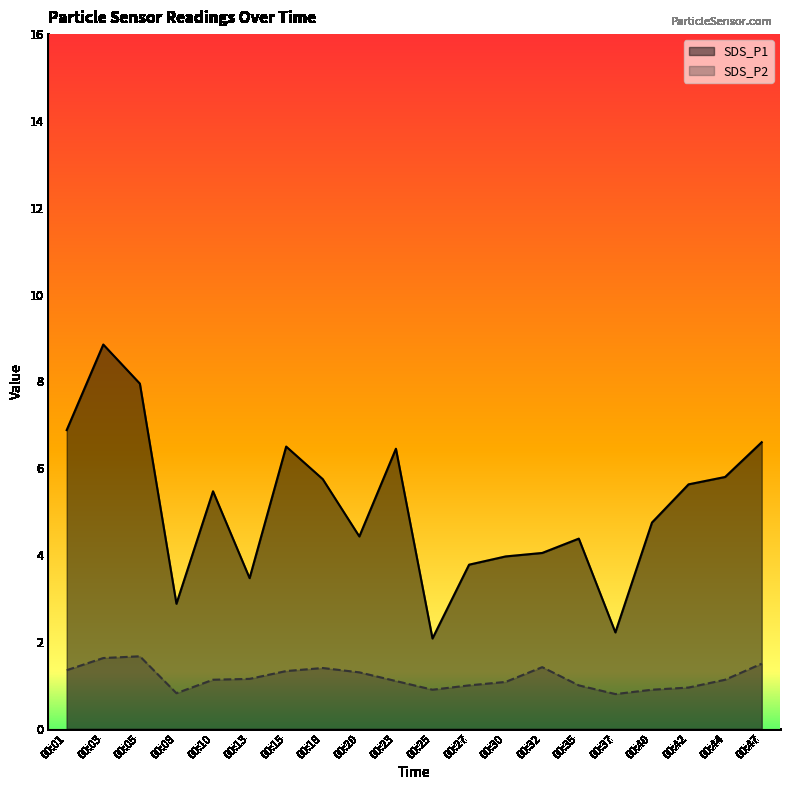

What is the total value across all series at 00:42?

6.6